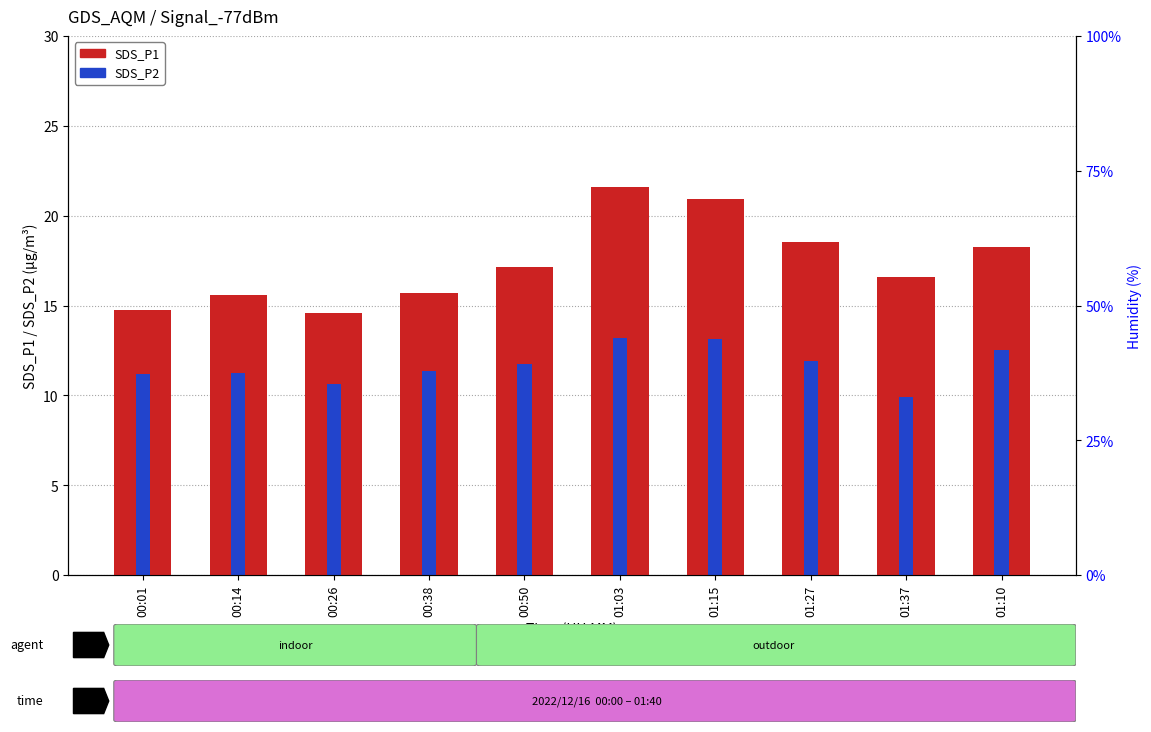

What is the highest value of the SDS_P2 series?

13.2